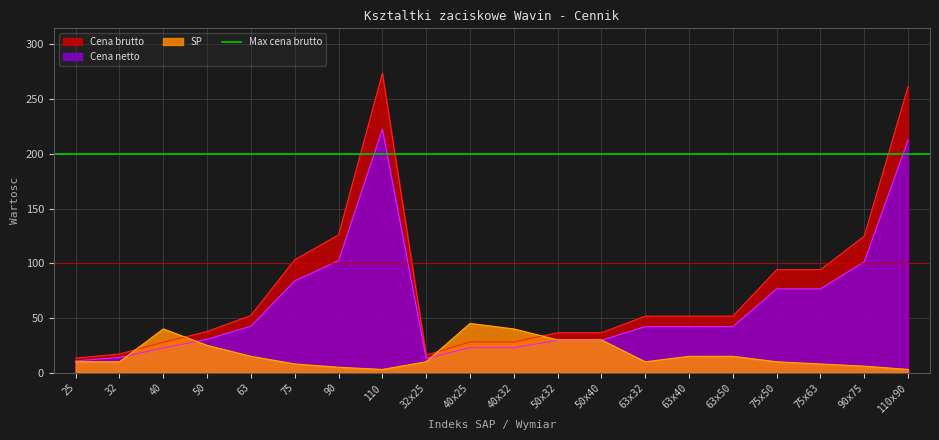

What is the label of the 3rd point from the right?

75x63